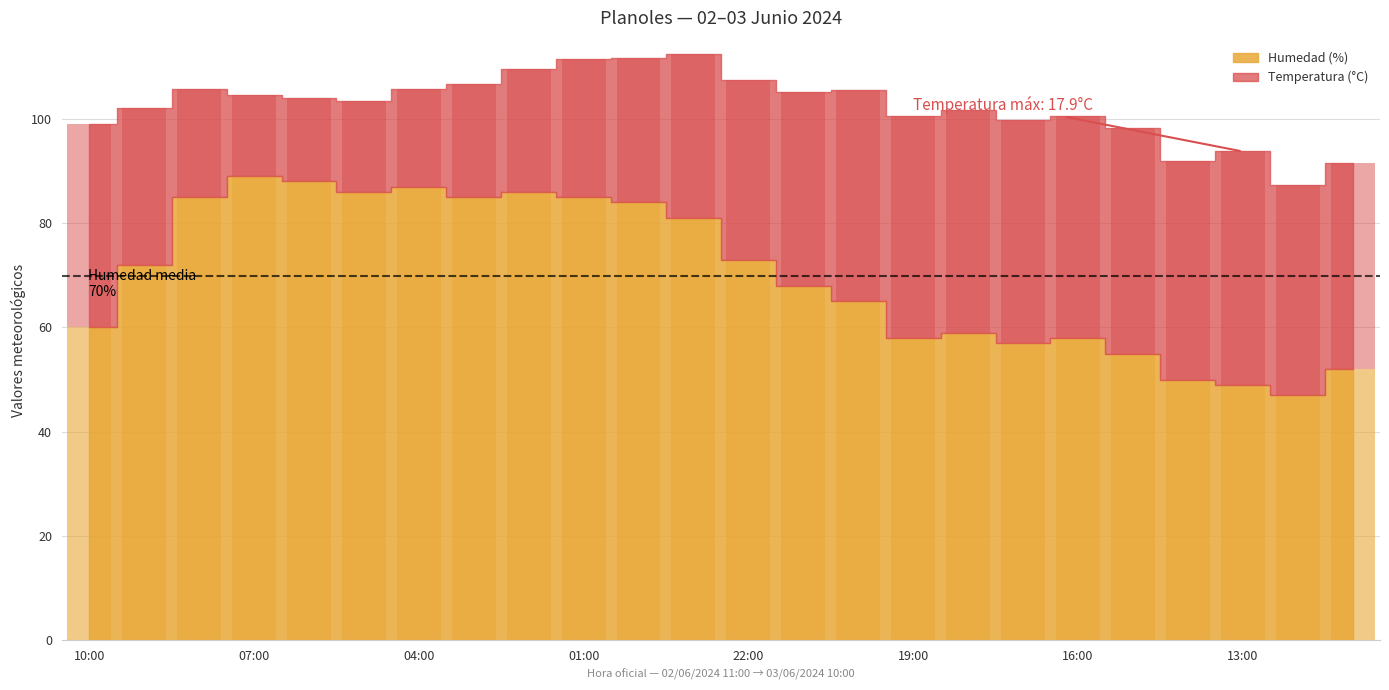

At which category is the sum across all series the highest?

23:00